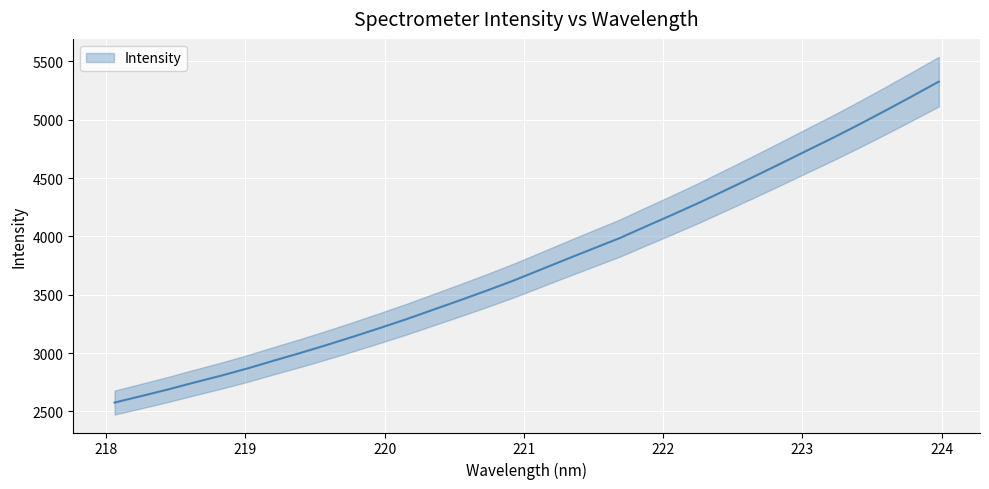

What is the minimum value shown in the chart?

2575.0